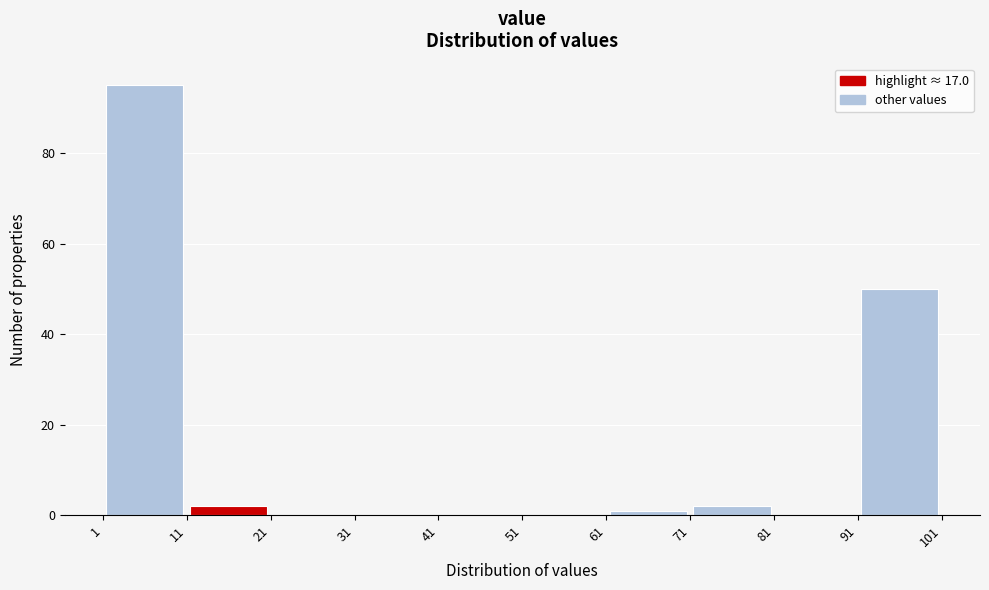

What is the height of the bar covering 1 to 11 on the x-axis? The values are not printed on the chart, so give them approximately, as read against the axis.

96